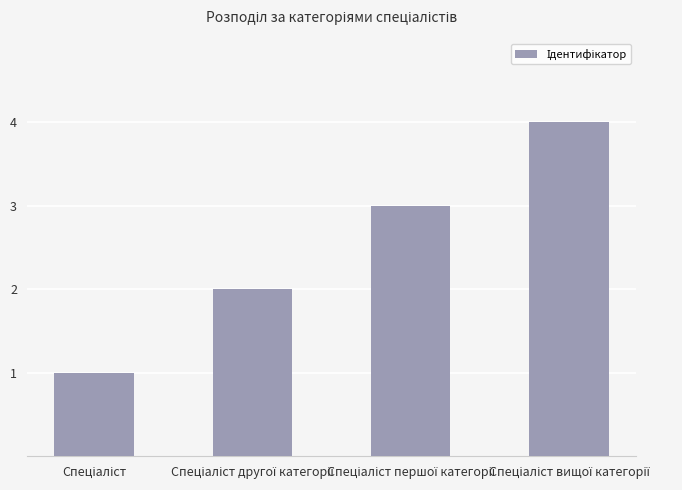

What is the sum of all values?

10